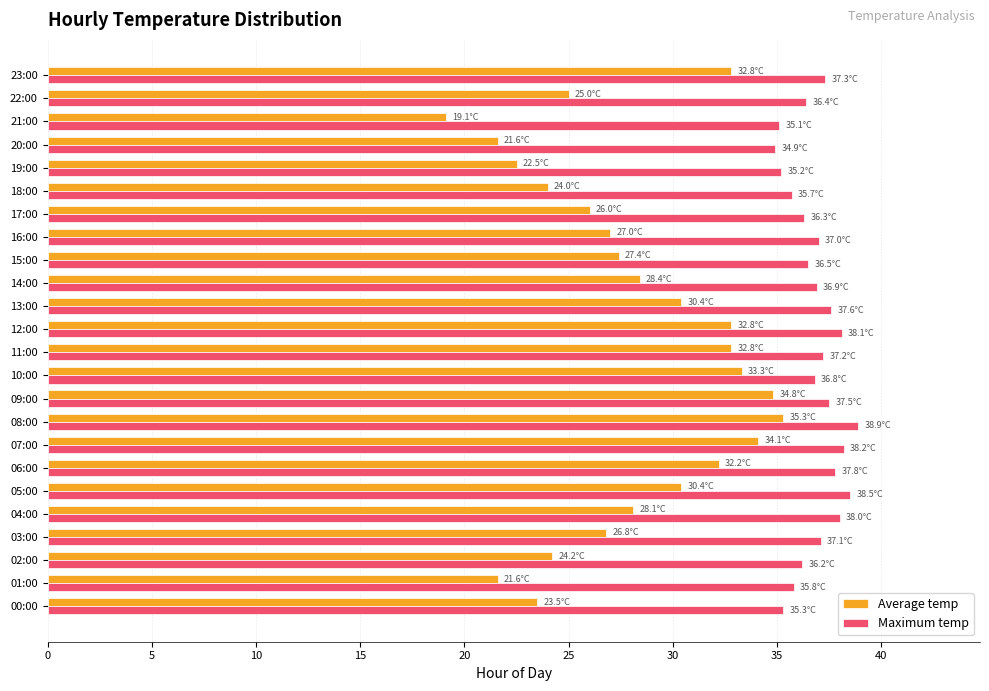

The Average temp series shows 40.0 at 19:00. True or false?

False